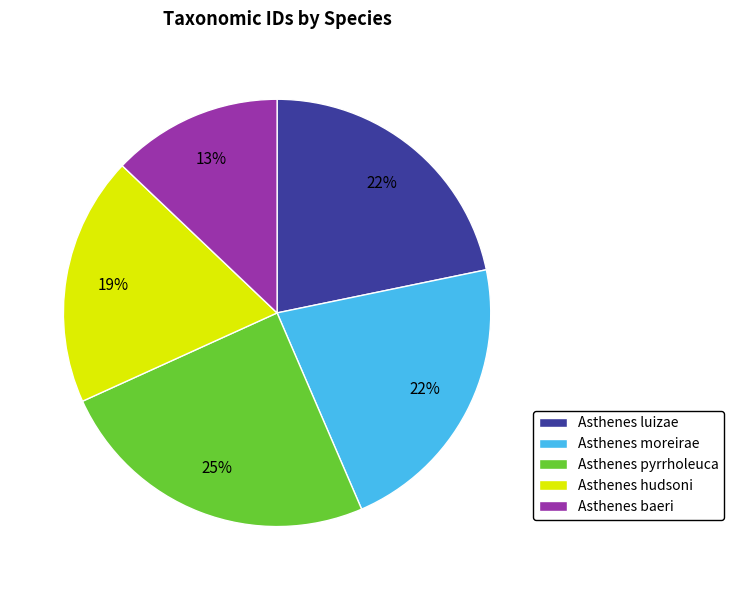

Approximately how many times larger is the value at Asthenes hudsoni compared to Asthenes baeri?

1.5